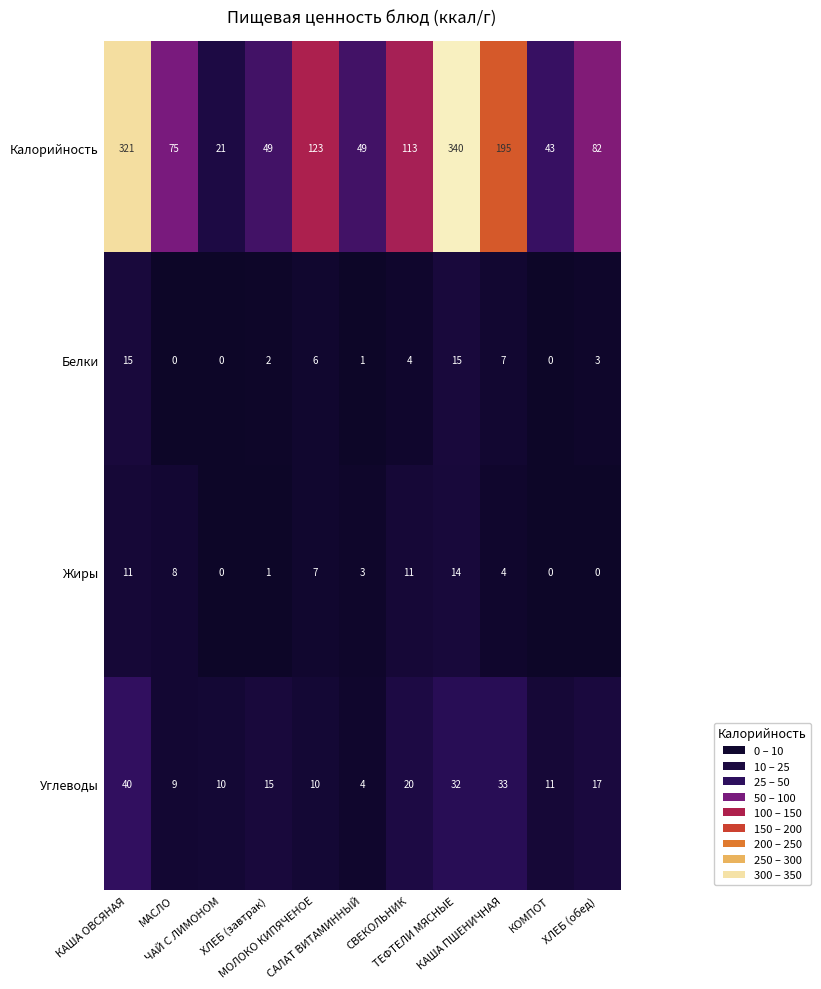

What is the total value across all series at МОЛОКО КИПЯЧЕНОЕ?

146